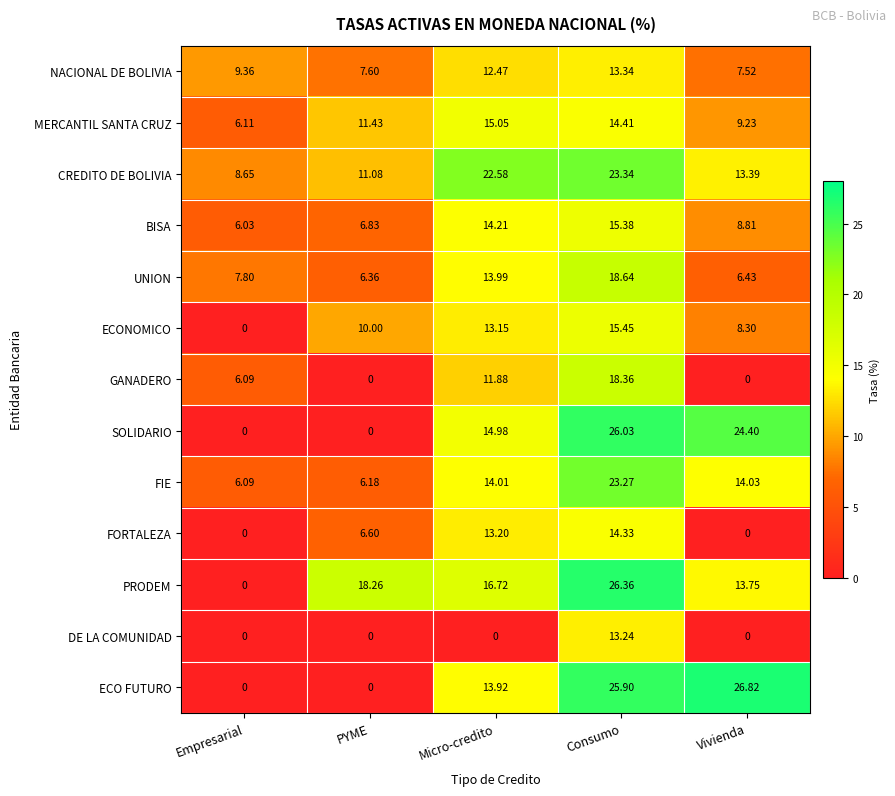

How many categories are shown in the chart?

5